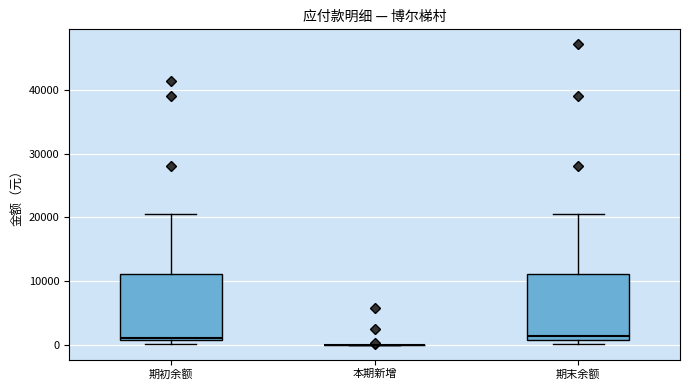

Reading left to right, read every box against the y-axis: the position of its median line, the range the box covers, and the ends of its whiskers. The values are not printed on the chart, so give them approximately, as read against the axis.

期初余额: median 1000 (just above the box's lower edge), box 1000 to 11000, whiskers 0 to 21000
本期新增: box collapsed to a line at 0, whiskers 0 to 0
期末余额: median 1000 (just above the box's lower edge), box 1000 to 11000, whiskers 0 to 21000